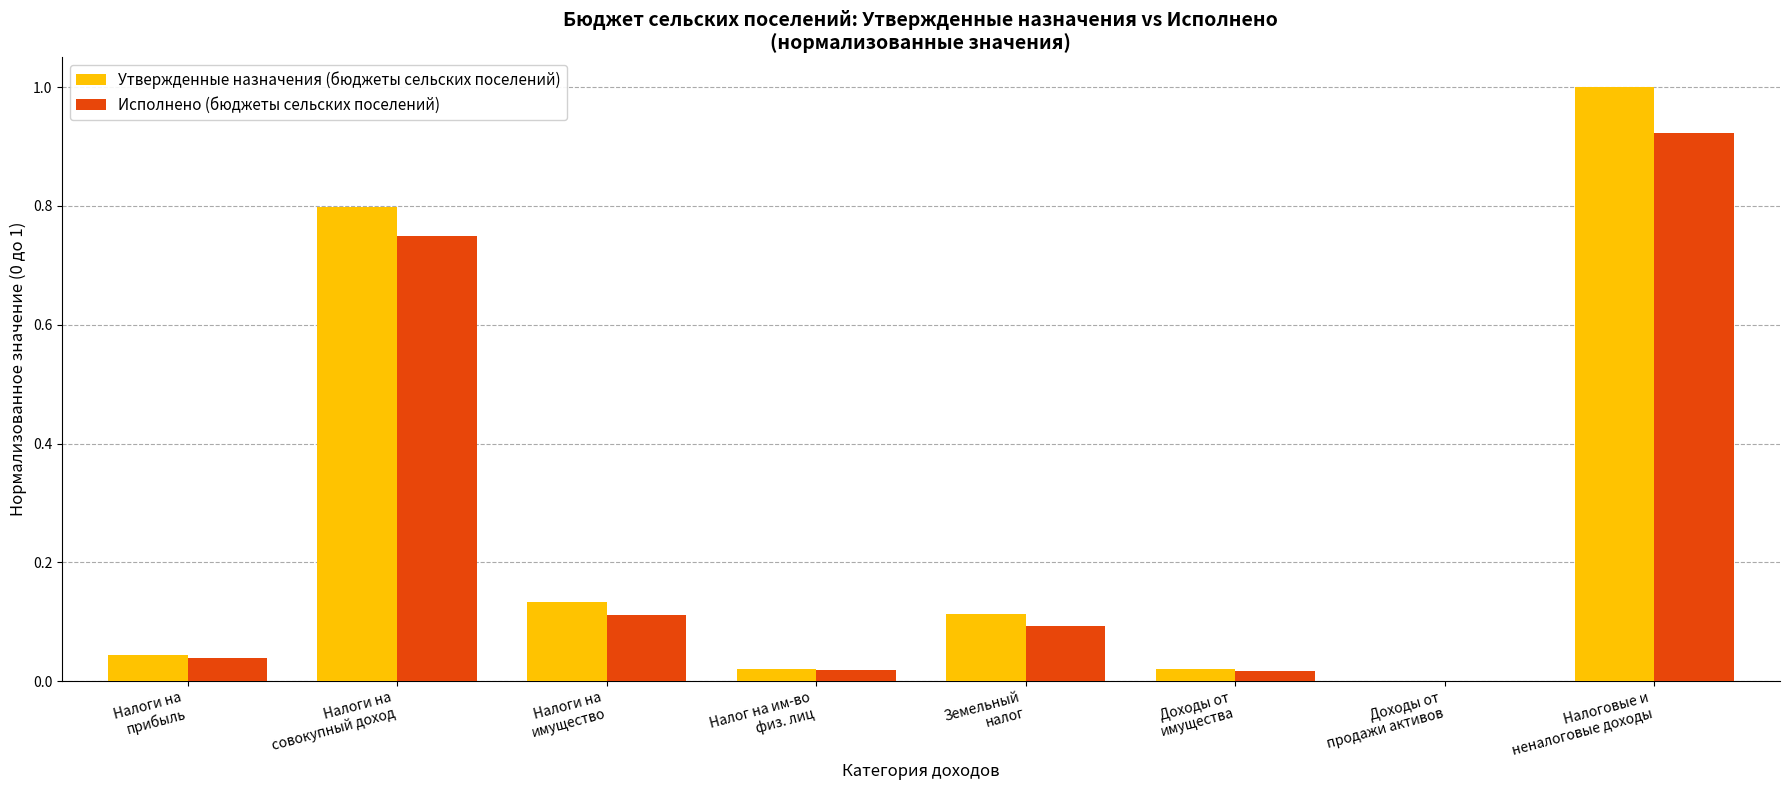

How many series are shown in this chart?

2